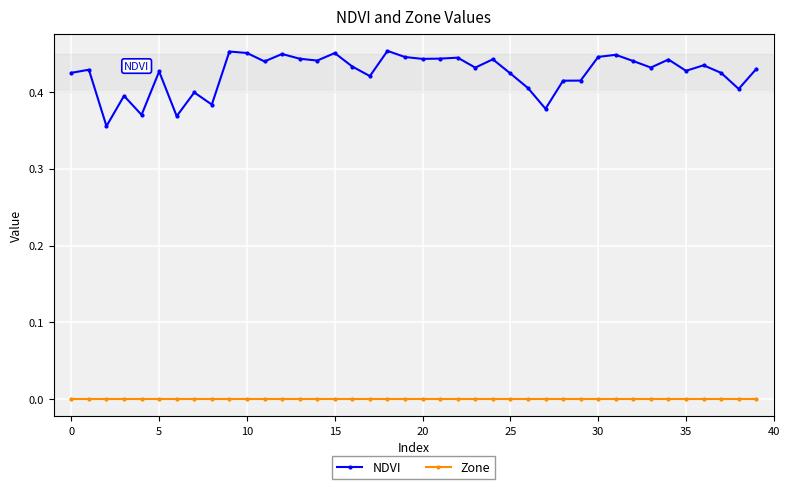

Which series has the largest range (max minus min)?

NDVI